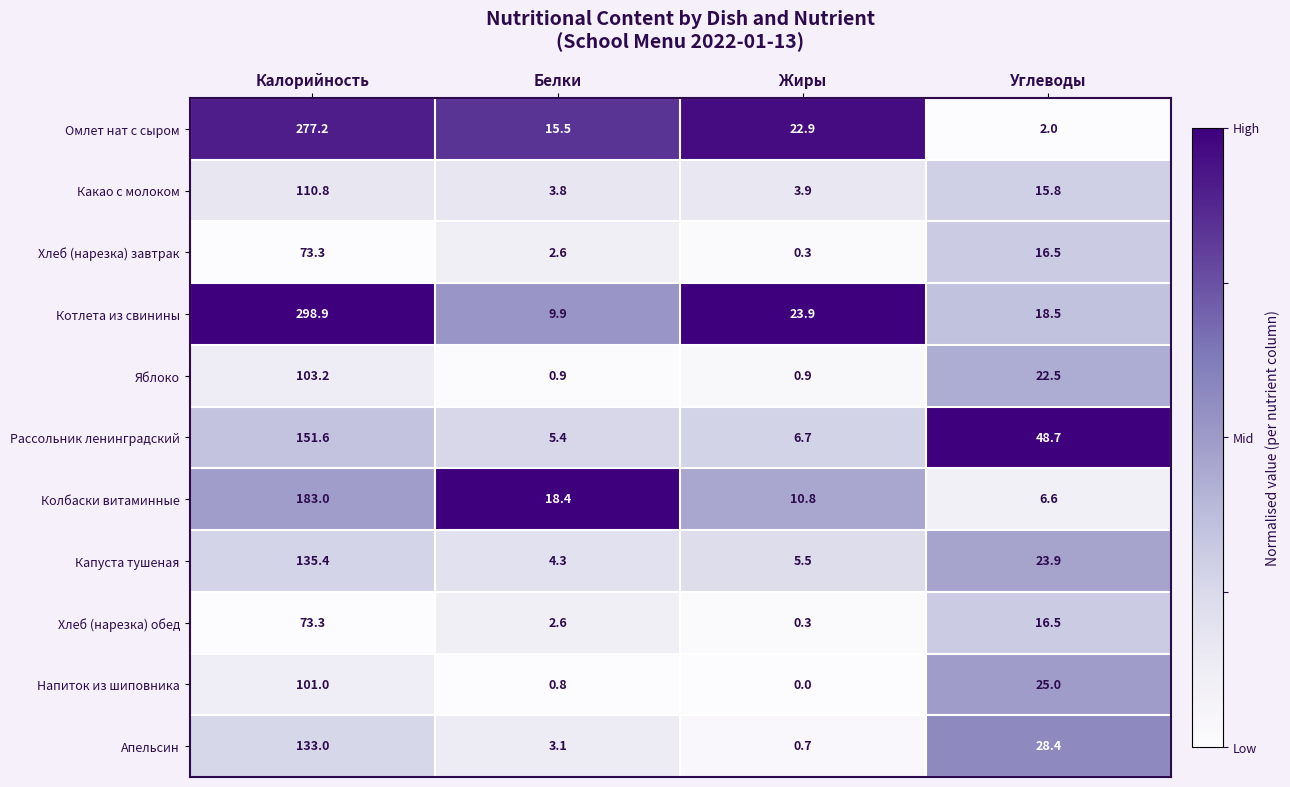

Rank the categories by Хлеб (нарезка) обед value from lowest to highest.

Жиры, Белки, Углеводы, Калорийность